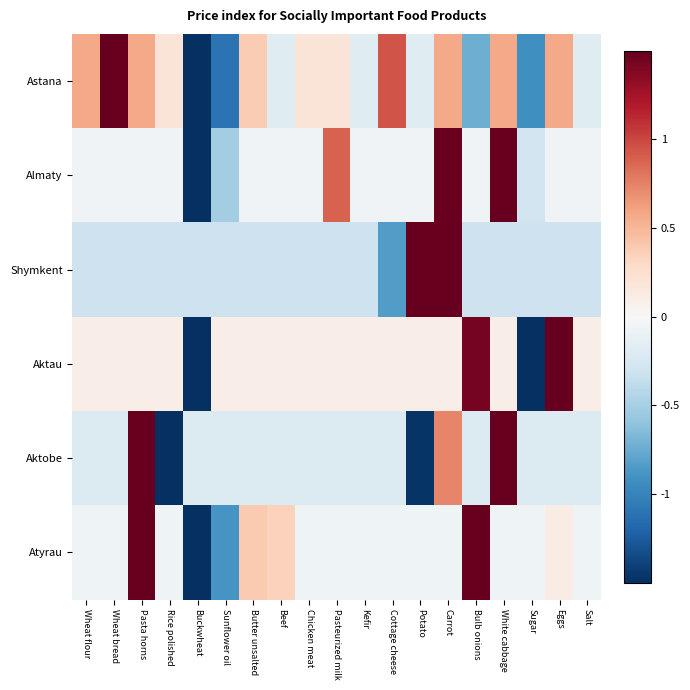

Reading right to left, transcribe all the data shown in this chart.

Astana: Salt=-0.2	Eggs=0.6	Sugar=-0.9	White cabbage=0.6	Bulb onions=-0.7	Carrot=0.6	Potato=-0.2	Cottage cheese=0.9	Kefir=-0.2	Pasteurized milk=0.2	Chicken meat=0.2	Beef=-0.2	Butter unsalted=0.4	Sunflower oil=-1.1	Buckwheat=-3.2	Rice polished=0.2	Pasta horns=0.6	Wheat bread=1.9	Wheat flour=0.6
Almaty: Salt=-0.0	Eggs=-0.0	Sugar=-0.3	White cabbage=2.3	Bulb onions=-0.0	Carrot=1.5	Potato=-0.0	Cottage cheese=-0.0	Kefir=-0.0	Pasteurized milk=0.9	Chicken meat=-0.0	Beef=-0.0	Butter unsalted=-0.0	Sunflower oil=-0.5	Buckwheat=-3.2	Rice polished=-0.0	Pasta horns=-0.0	Wheat bread=-0.0	Wheat flour=-0.0
Shymkent: Salt=-0.3	Eggs=-0.3	Sugar=-0.3	White cabbage=-0.3	Bulb onions=-0.3	Carrot=2.9	Potato=2.8	Cottage cheese=-0.8	Kefir=-0.3	Pasteurized milk=-0.3	Chicken meat=-0.3	Beef=-0.3	Butter unsalted=-0.3	Sunflower oil=-0.3	Buckwheat=-0.3	Rice polished=-0.3	Pasta horns=-0.3	Wheat bread=-0.3	Wheat flour=-0.3
Aktau: Salt=0.1	Eggs=2.0	Sugar=-2.1	White cabbage=0.1	Bulb onions=1.4	Carrot=0.1	Potato=0.1	Cottage cheese=0.1	Kefir=0.1	Pasteurized milk=0.1	Chicken meat=0.1	Beef=0.1	Butter unsalted=0.1	Sunflower oil=0.1	Buckwheat=-2.9	Rice polished=0.1	Pasta horns=0.1	Wheat bread=0.1	Wheat flour=0.1
Aktobe: Salt=-0.2	Eggs=-0.2	Sugar=-0.2	White cabbage=2.3	Bulb onions=-0.2	Carrot=0.7	Potato=-1.5	Cottage cheese=-0.2	Kefir=-0.2	Pasteurized milk=-0.2	Chicken meat=-0.2	Beef=-0.2	Butter unsalted=-0.2	Sunflower oil=-0.2	Buckwheat=-0.2	Rice polished=-1.5	Pasta horns=2.9	Wheat bread=-0.2	Wheat flour=-0.2
Atyrau: Salt=-0.1	Eggs=0.1	Sugar=-0.1	White cabbage=-0.1	Bulb onions=2.3	Carrot=-0.1	Potato=-0.1	Cottage cheese=-0.1	Kefir=-0.1	Pasteurized milk=-0.1	Chicken meat=-0.1	Beef=0.3	Butter unsalted=0.4	Sunflower oil=-0.9	Buckwheat=-3.1	Rice polished=-0.1	Pasta horns=1.7	Wheat bread=-0.1	Wheat flour=-0.1